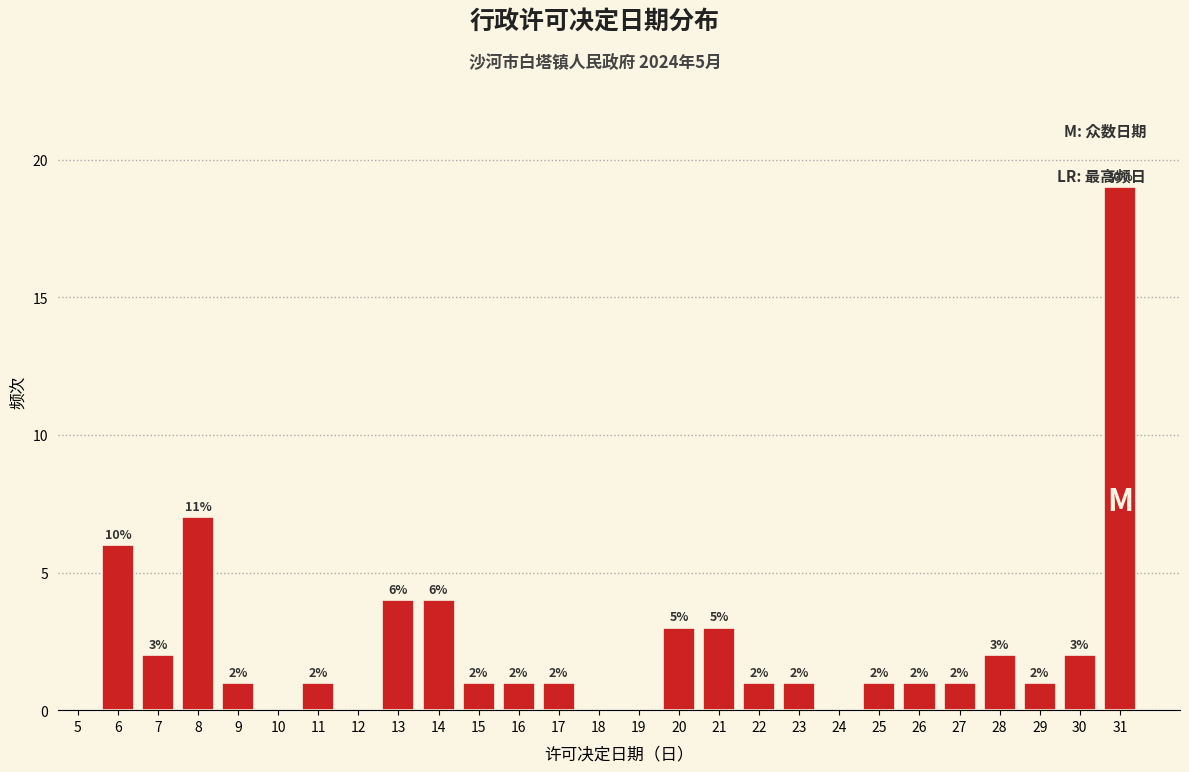

Reading left to right, list all the values displayed in this chart.

6=6	7=2	8=7	9=1	11=1	13=4	14=4	15=1	16=1	17=1	20=3	21=3	22=1	23=1	25=1	26=1	27=1	28=2	29=1	30=2	31=19